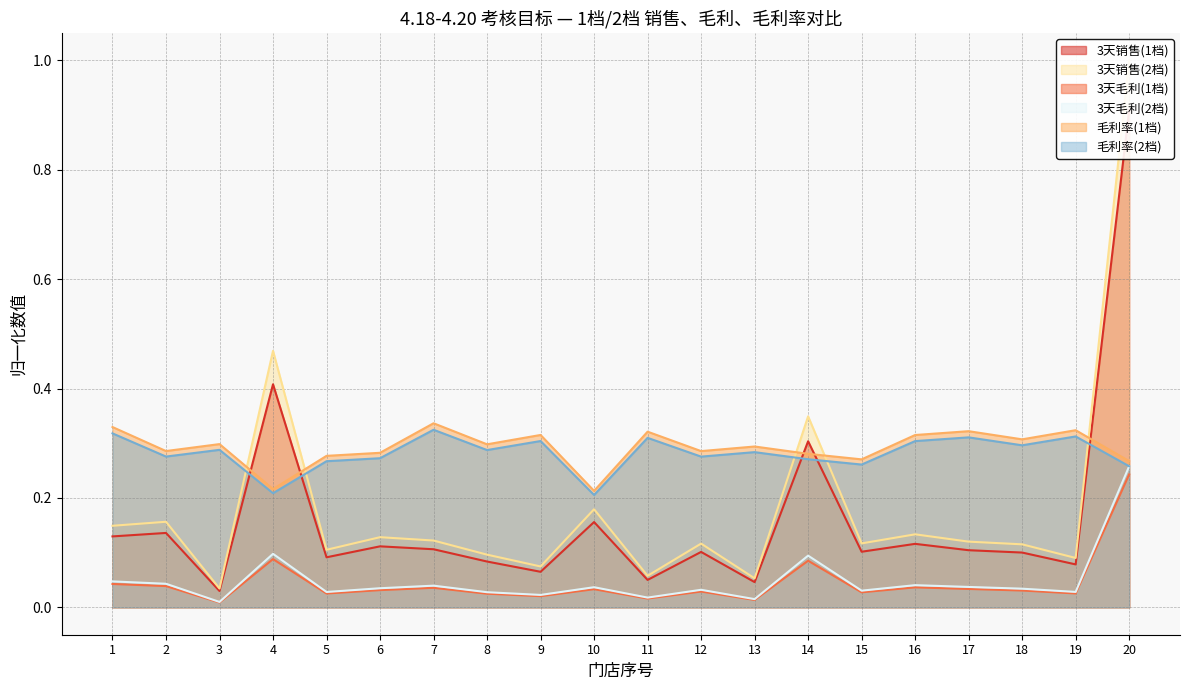

What is the sum of all 毛利率(1档) values?

5.8